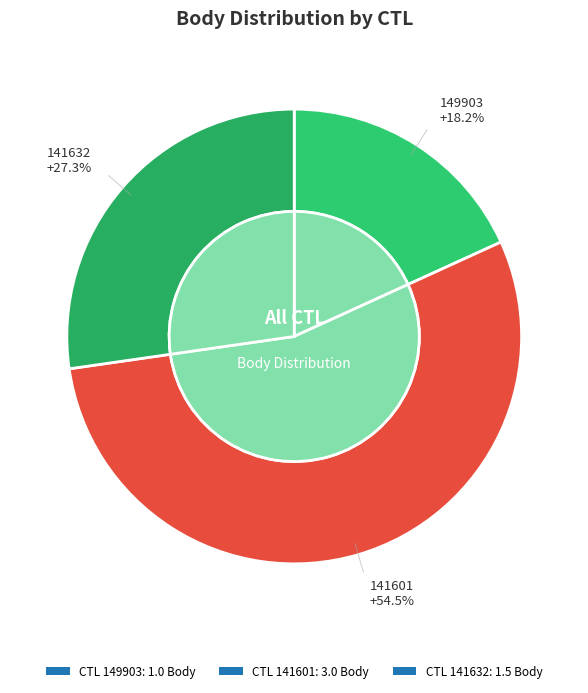

How many segments does this pie chart have?

3